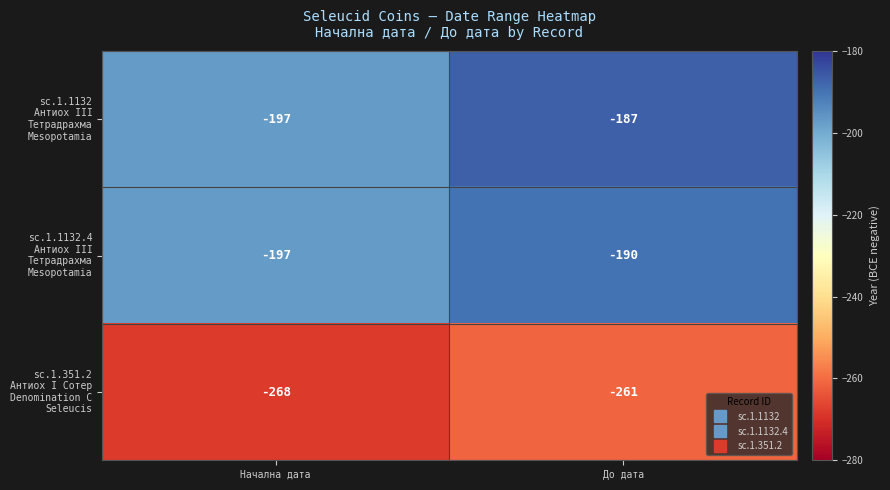

What is the total value across all series at Начална дата?

-662